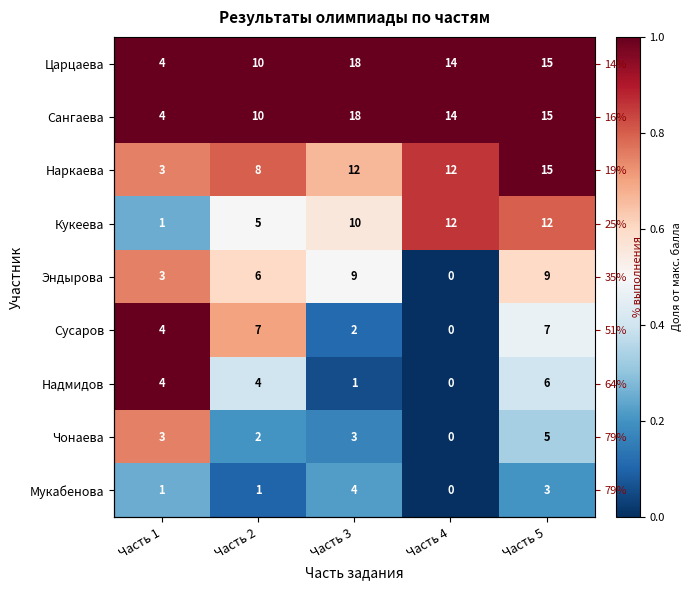

What value does the Наркаева series have at Часть 5?

1.0